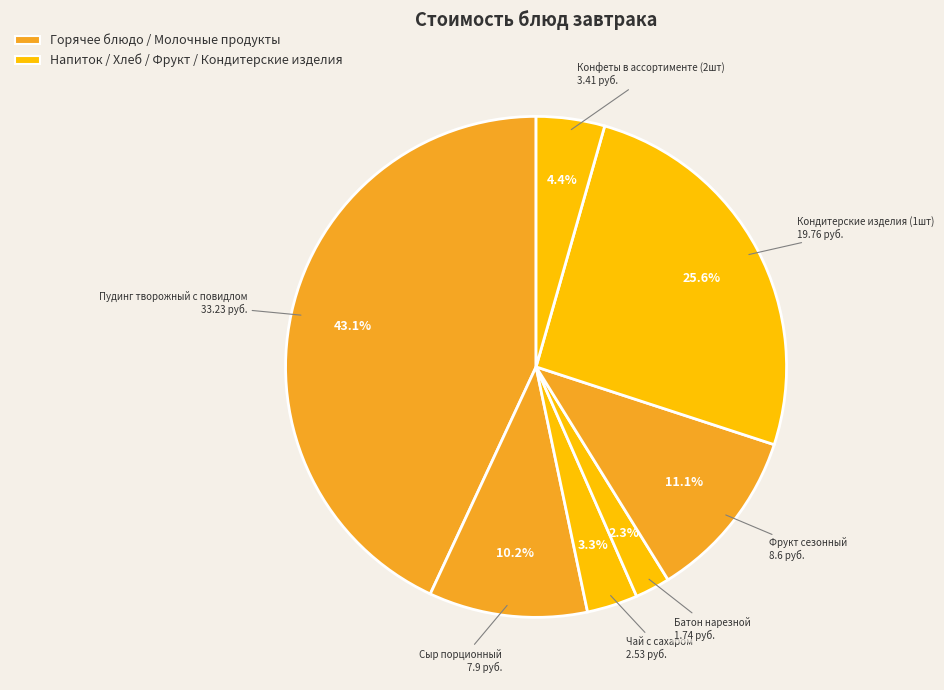

Do Сыр порционный and Батон нарезной together represent more than half of the pie?

No